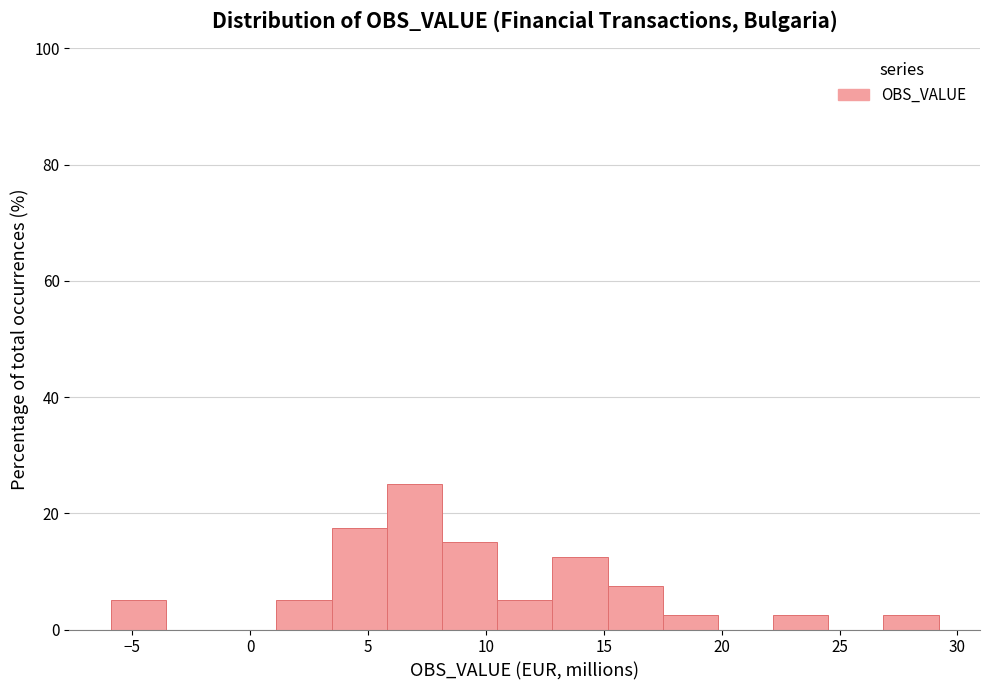

Reading left to right, list every bar in this chart as the range it spans on the x-axis followed by its height. Neither the bar edges nor the heights are printed on the chart, so give them approximately, as read against the axes.

-6.0 to -3.5: 6
-3.5 to -1.0: 0
-1.0 to 1.0: 0
1.0 to 3.5: 6
3.5 to 6.0: 18
6.0 to 8.0: 26
8.0 to 10.5: 16
10.5 to 13.0: 6
13.0 to 15.0: 12
15.0 to 17.5: 8
17.5 to 20.0: 2
20.0 to 22.0: 0
22.0 to 24.5: 2
24.5 to 27.0: 0
27.0 to 29.0: 2